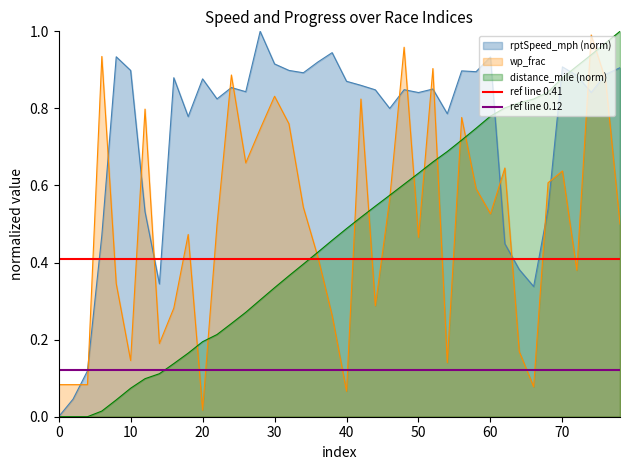

True or false: ref line 0.12 has a value of 0.1 at 0.

True